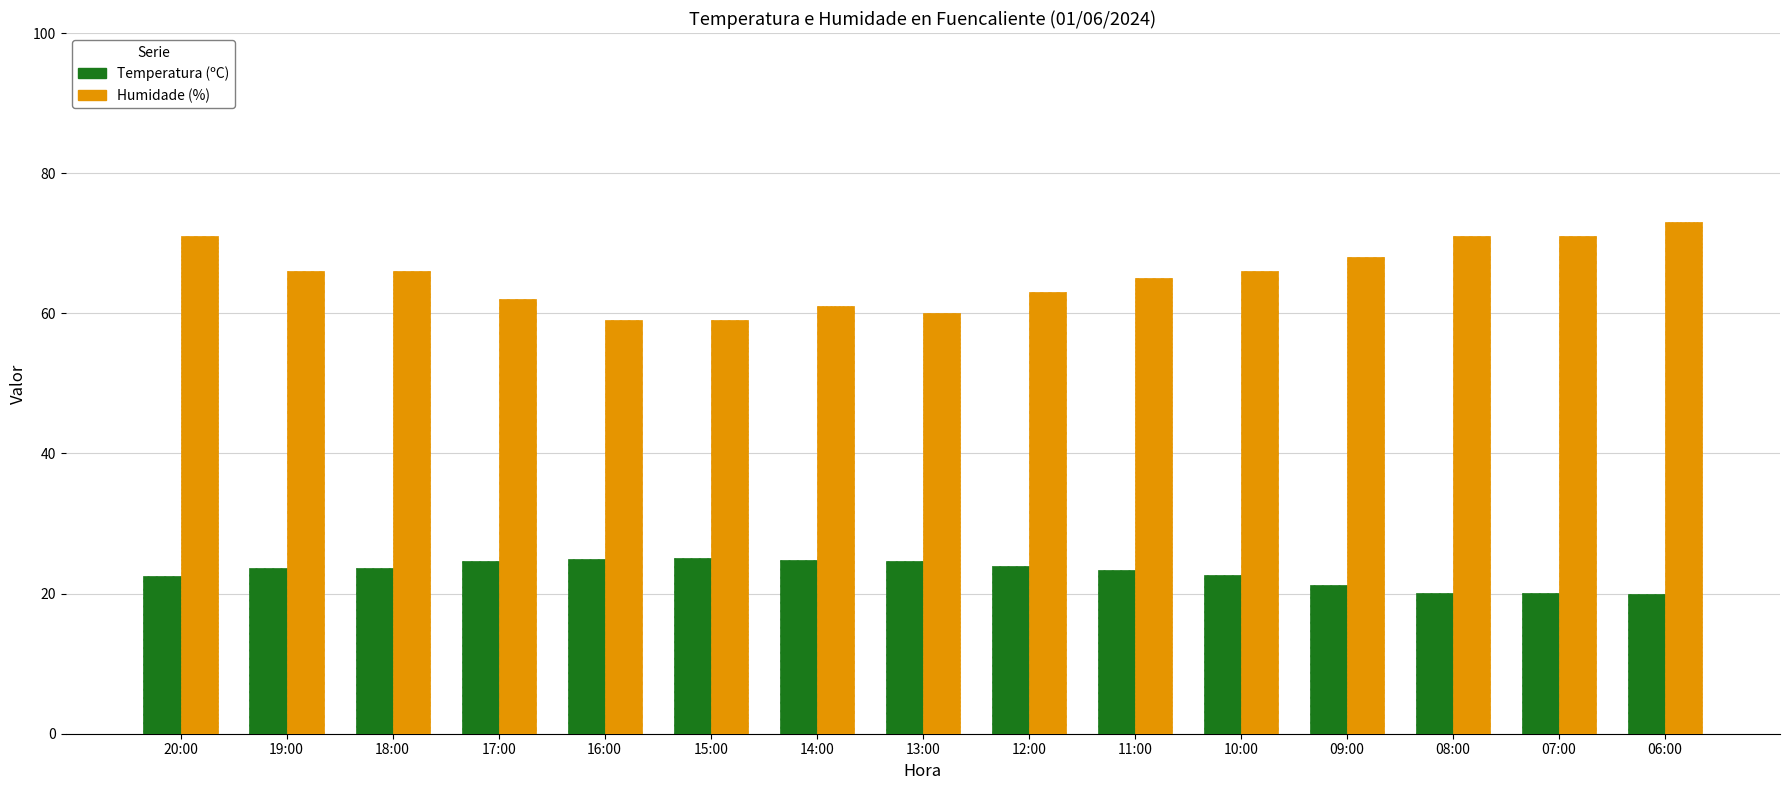

True or false: Temperatura (ºC) has a value of 4.7 at 07:00.

False